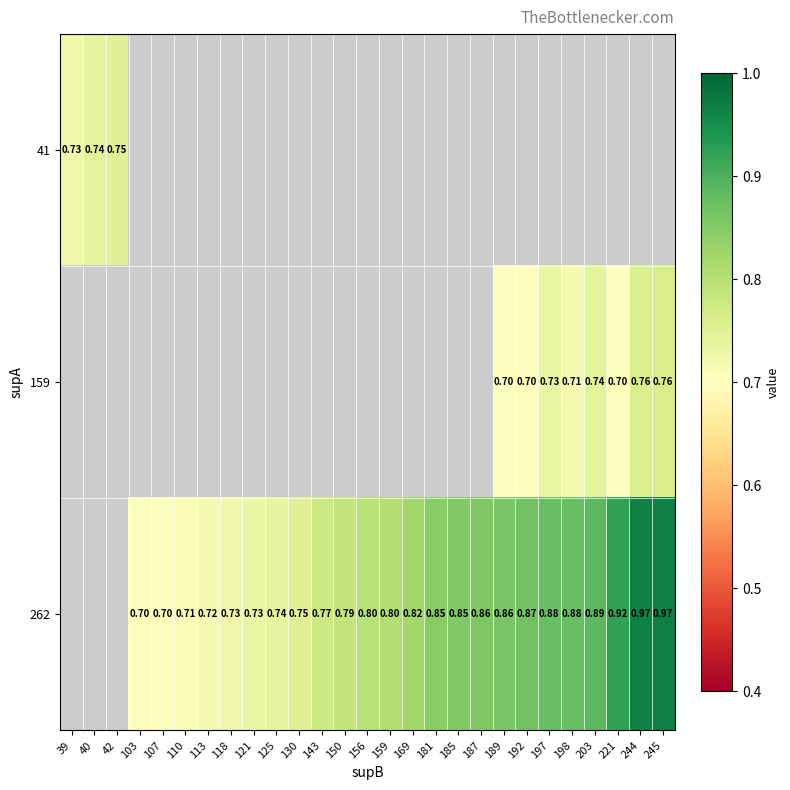

Count the number of categories in the chart.

27